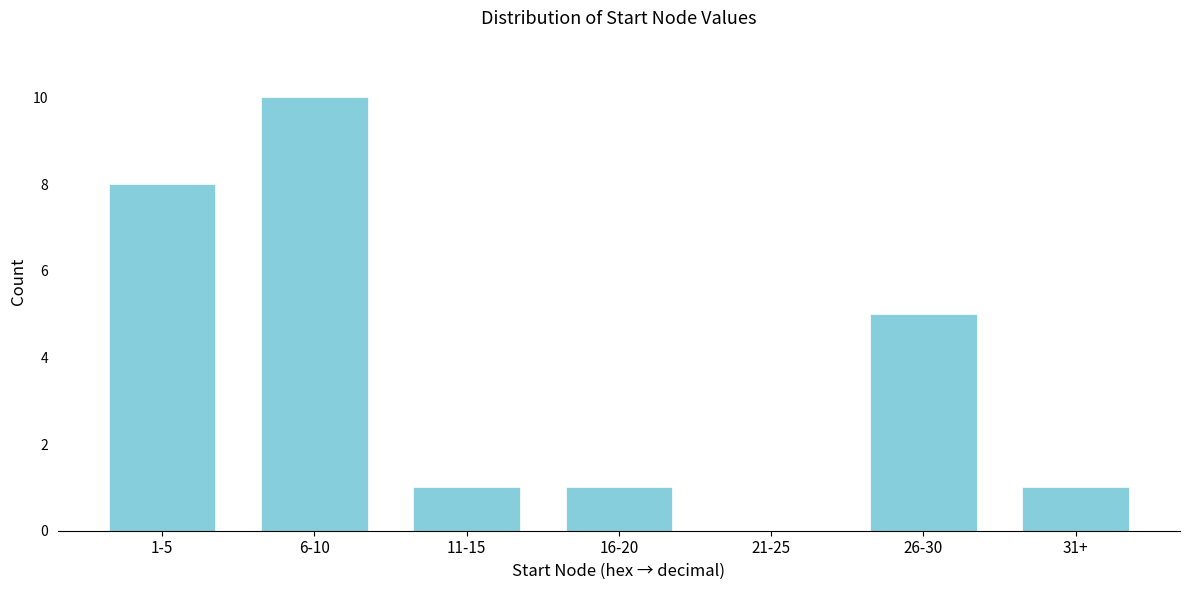

Reading right to left, extract all data points from this chart.

31+=1	26-30=5	21-25=0	16-20=1	11-15=1	6-10=10	1-5=8